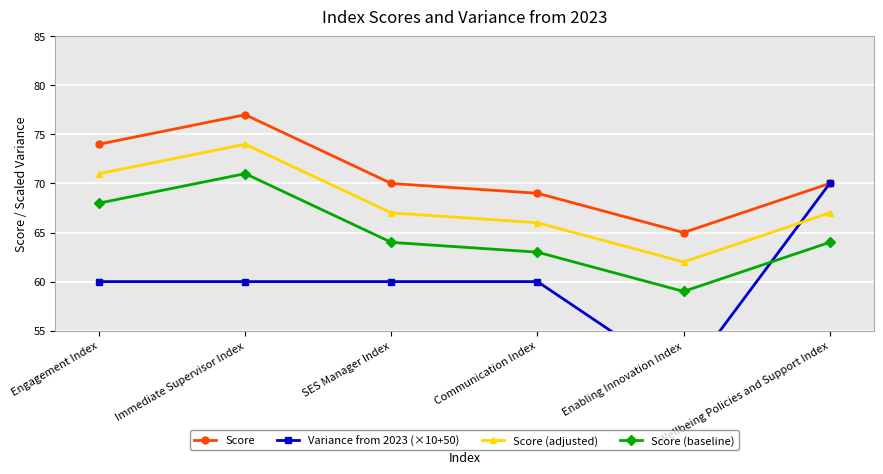

True or false: Score (adjusted) and Score (baseline) cross at least once.

False